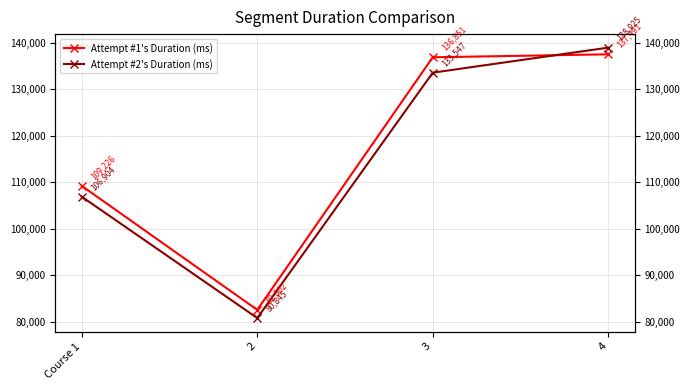

What position from the left is 4?

4